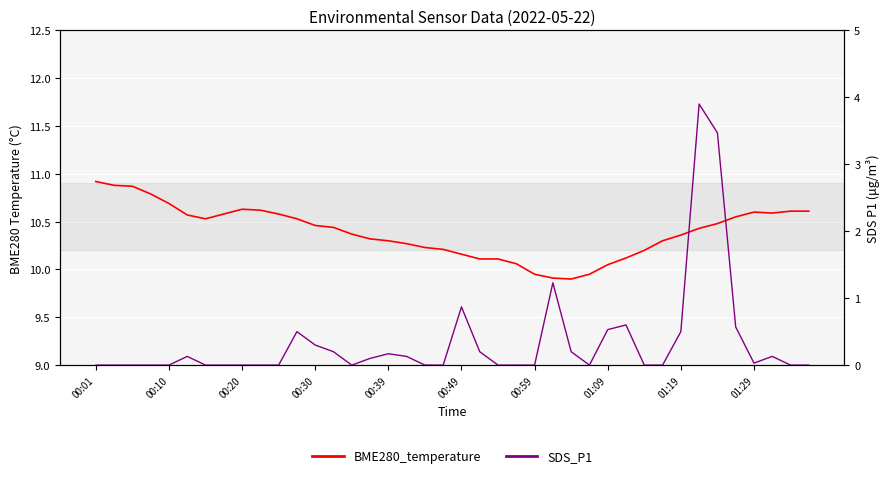

List the series in order of their peak value, lowest first.

SDS_P1, BME280_temperature